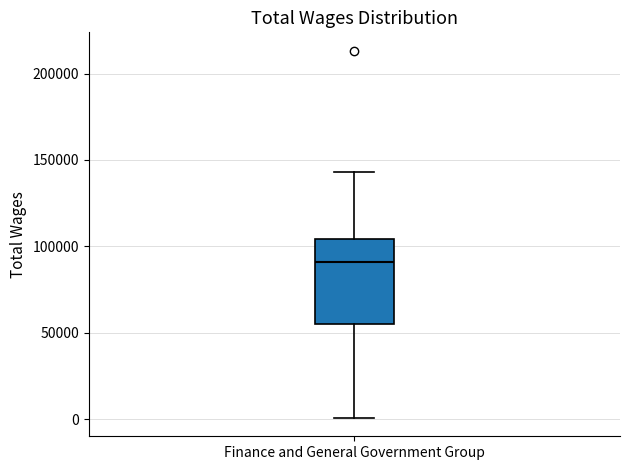

Read this box plot against the y-axis: the position of the median line, the range covered by the box, and the ends of both whiskers. The values are not printed on the chart, so give them approximately, as read against the axis.

median 90000, box 55000 to 105000, whiskers 0 to 145000